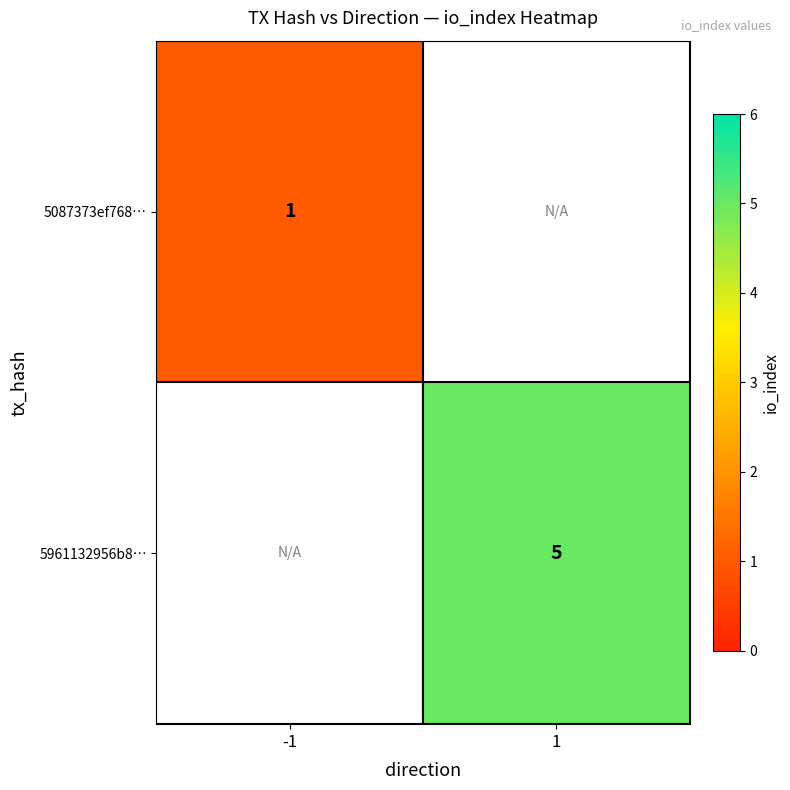

Is the value of 5961132956b8… at 1 greater than the value of 5087373ef768… at -1?

Yes